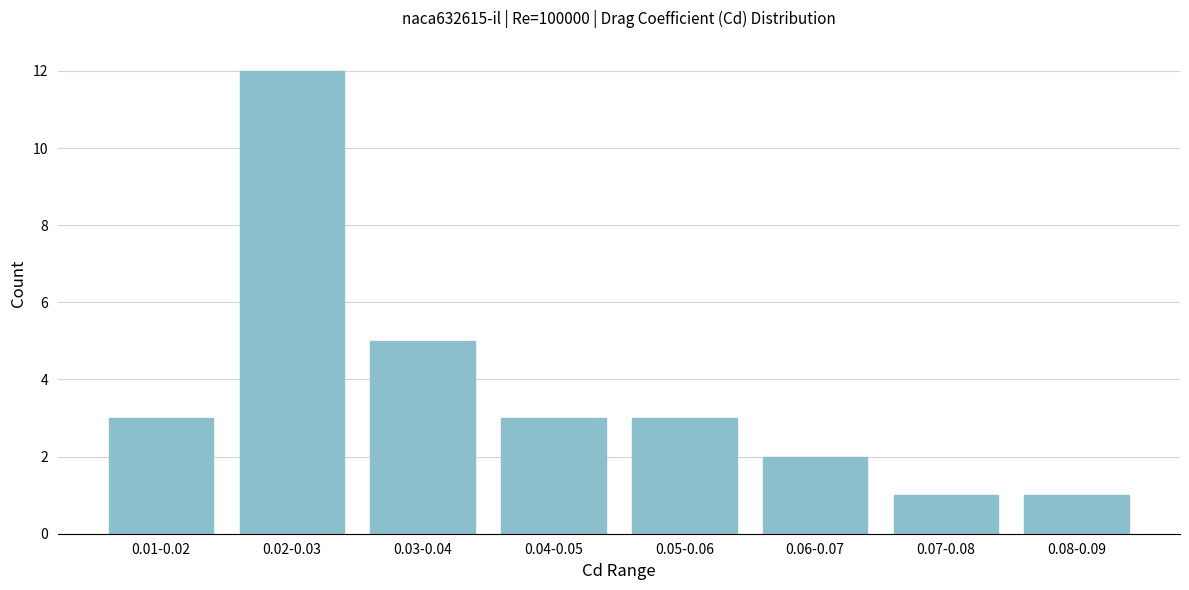

Reading left to right, list all the values displayed in this chart.

0.01-0.02=3	0.02-0.03=12	0.03-0.04=5	0.04-0.05=3	0.05-0.06=3	0.06-0.07=2	0.07-0.08=1	0.08-0.09=1